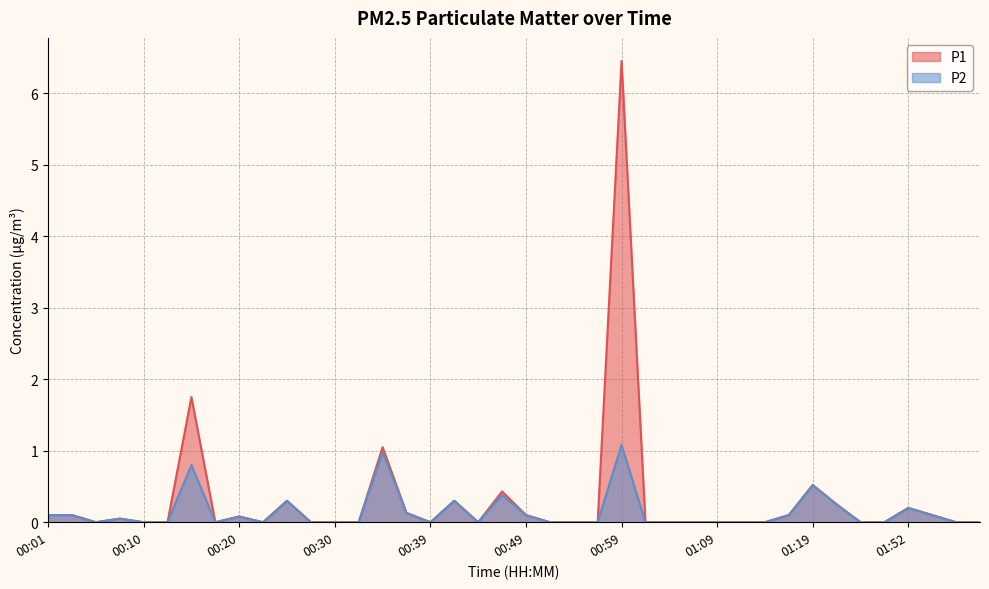

How many values in the P1 series exceed 0?

17